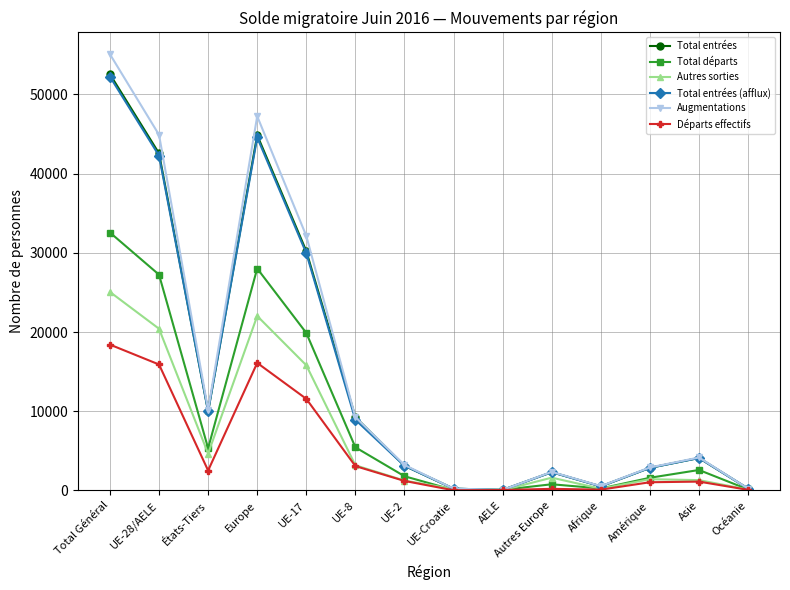

The value of Total entrées (afflux) at Asie is 1886. True or false?

False